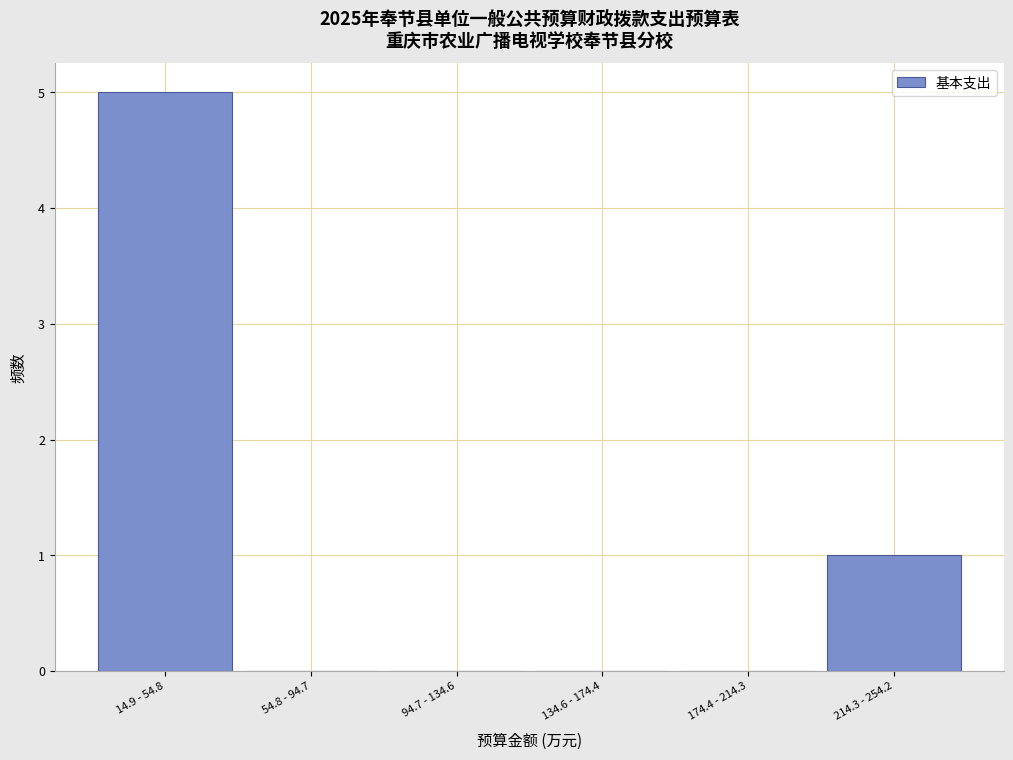

Reading right to left, what are all the values shown in this chart?

214.3 - 254.2=1	174.4 - 214.3=0	134.6 - 174.4=0	94.7 - 134.6=0	54.8 - 94.7=0	14.9 - 54.8=5